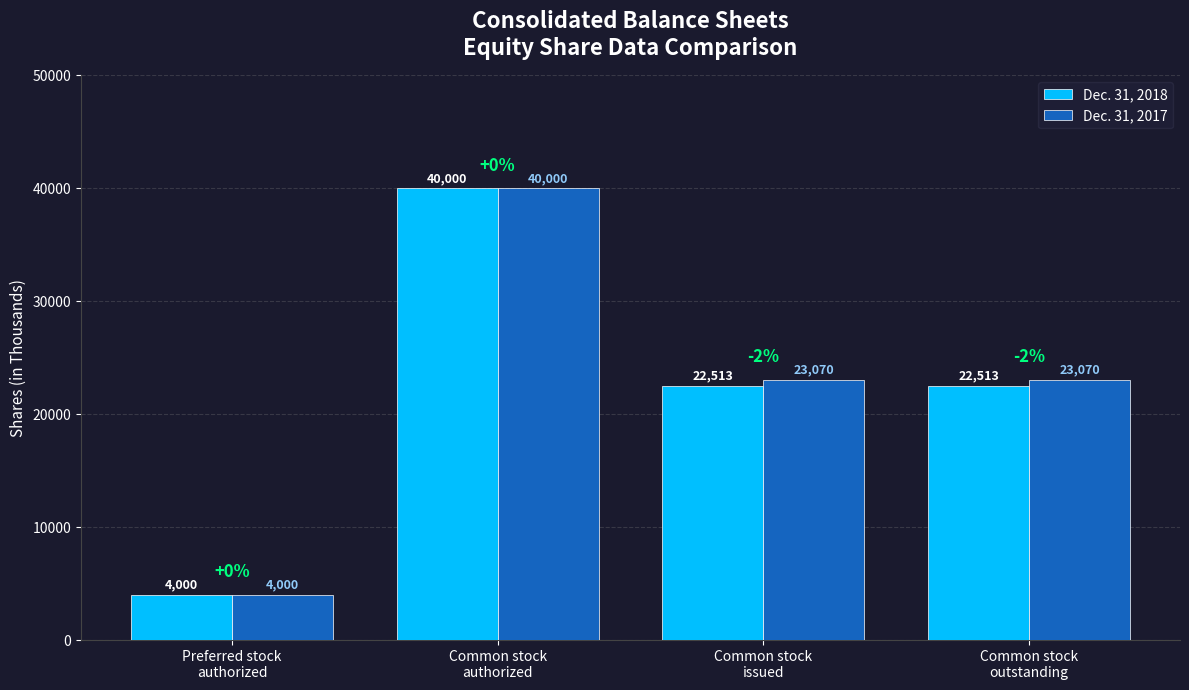

How many bars are there in each group?

2